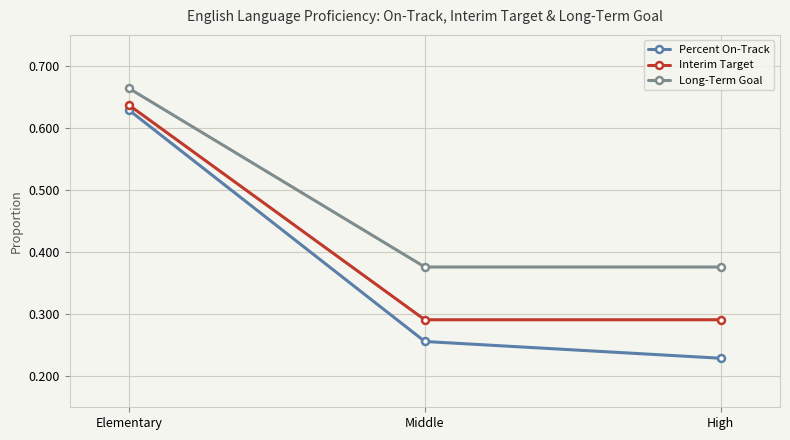

Count the Percent On-Track values in the range 0 to 1.

3